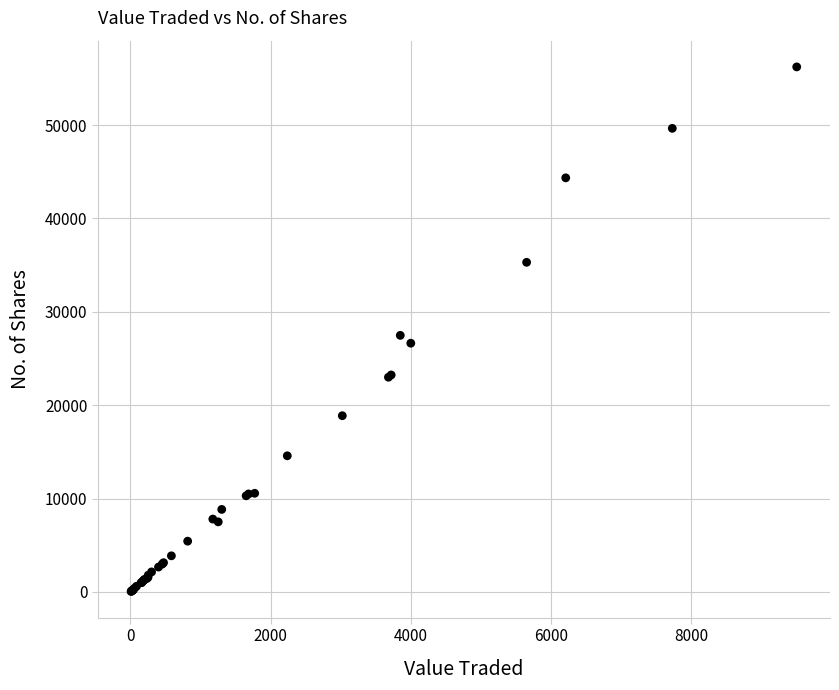

What Y value in the scatter plot is closest to 28143?

27481